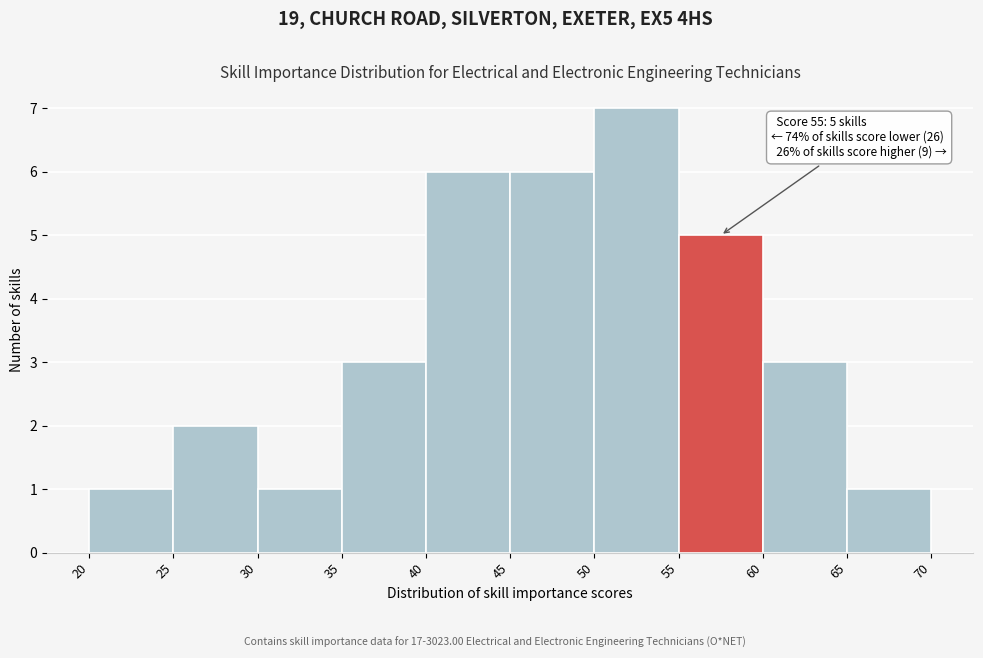

Over which range of the x-axis is the bar tallest?

50 to 55